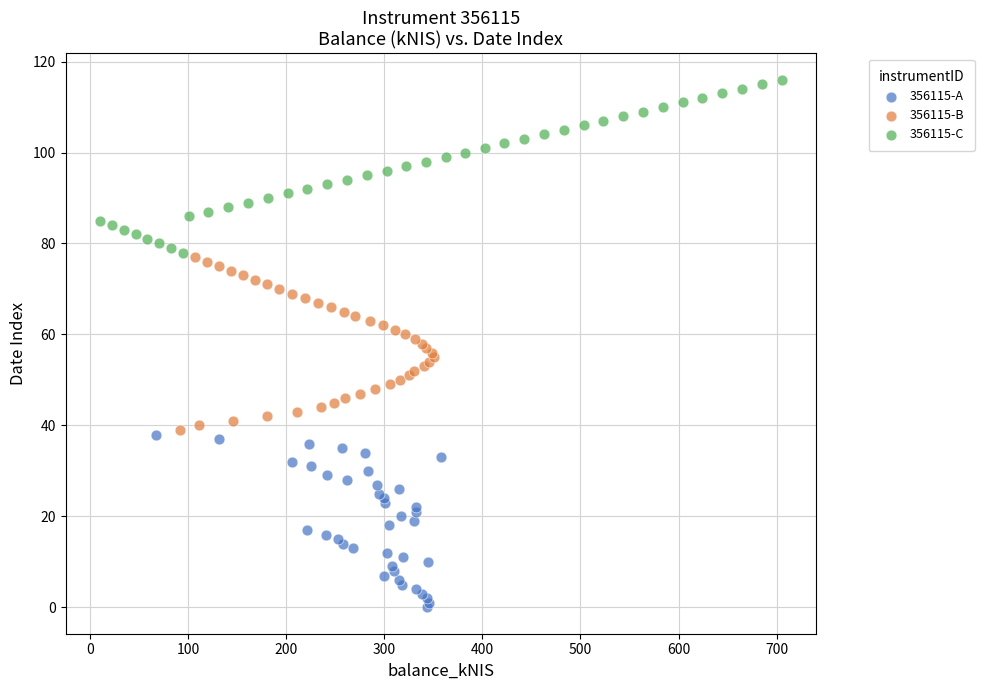

What are all the series names shown in the legend?

356115-A, 356115-B, 356115-C